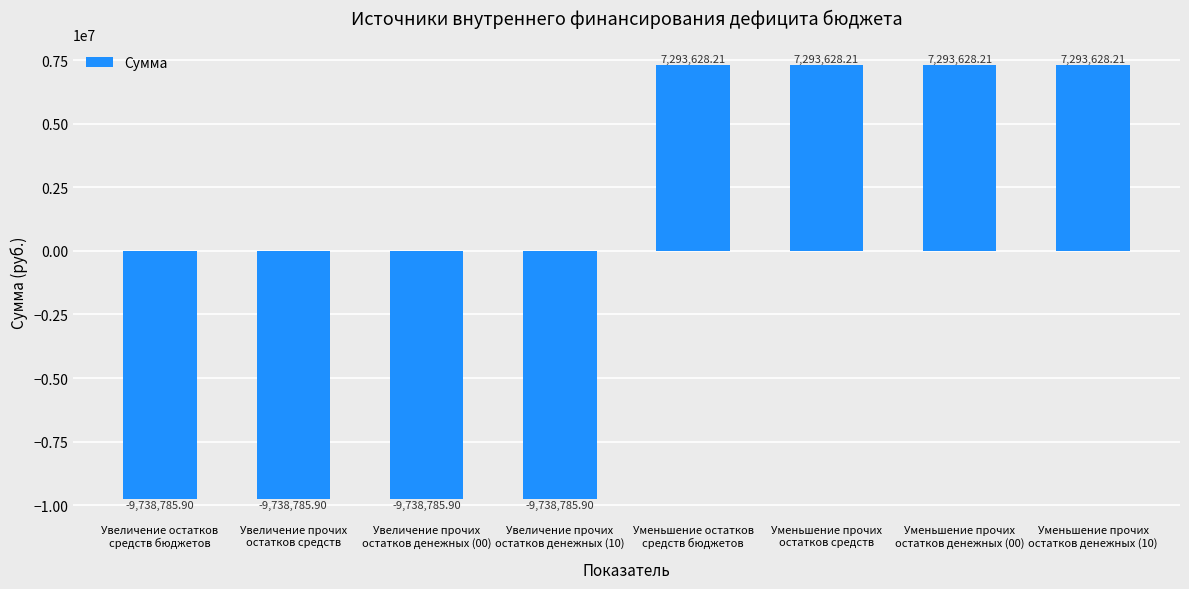

How many data points are less than 7293628?

4